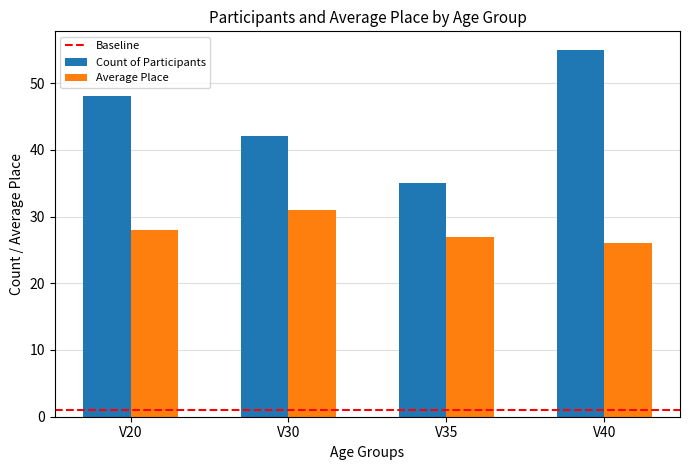

True or false: Count of Participants has a value of 55 at V40.

True